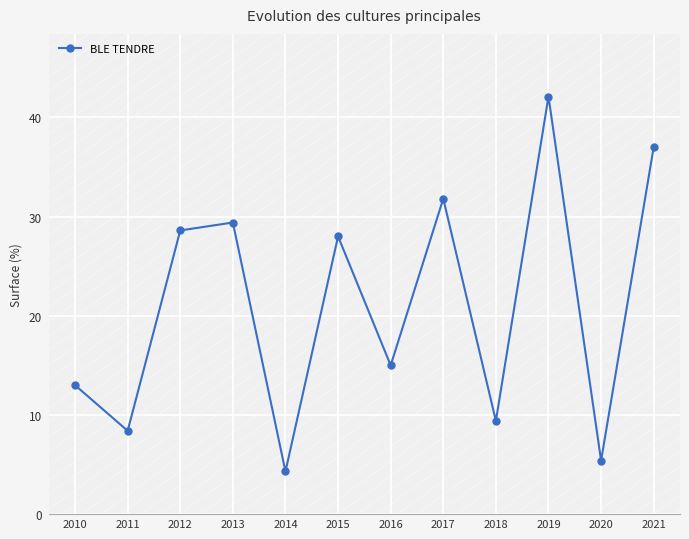

How many interior local peaks (higher than both neighbors) does the data have?

4